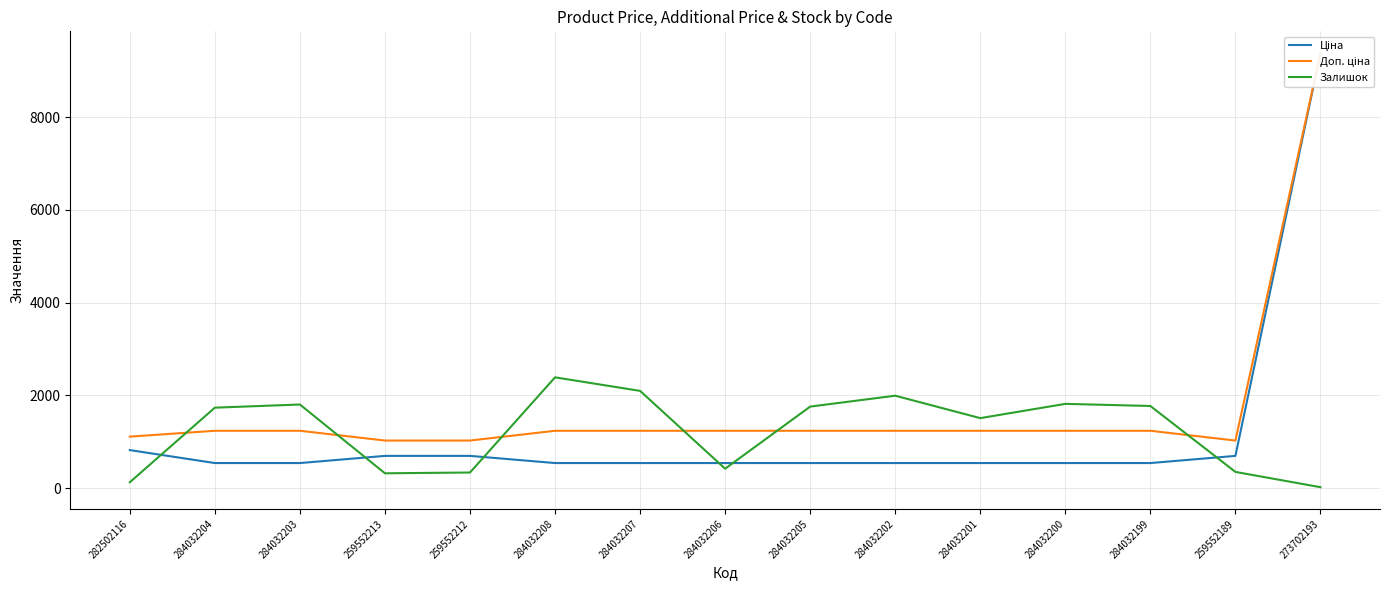

What is the difference between the maximum and minimum values in the Доп. ціна series?

8359.3